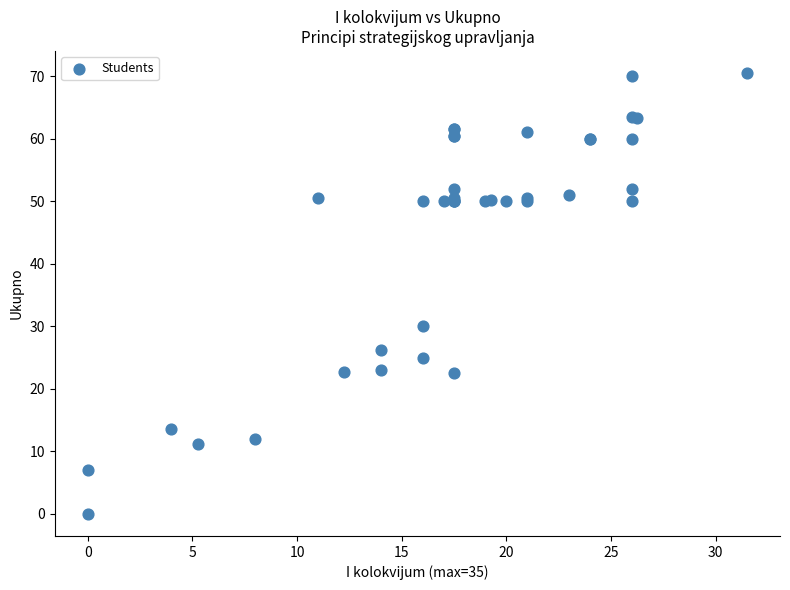

What Y value in the scatter plot is closest to 35?

30.0